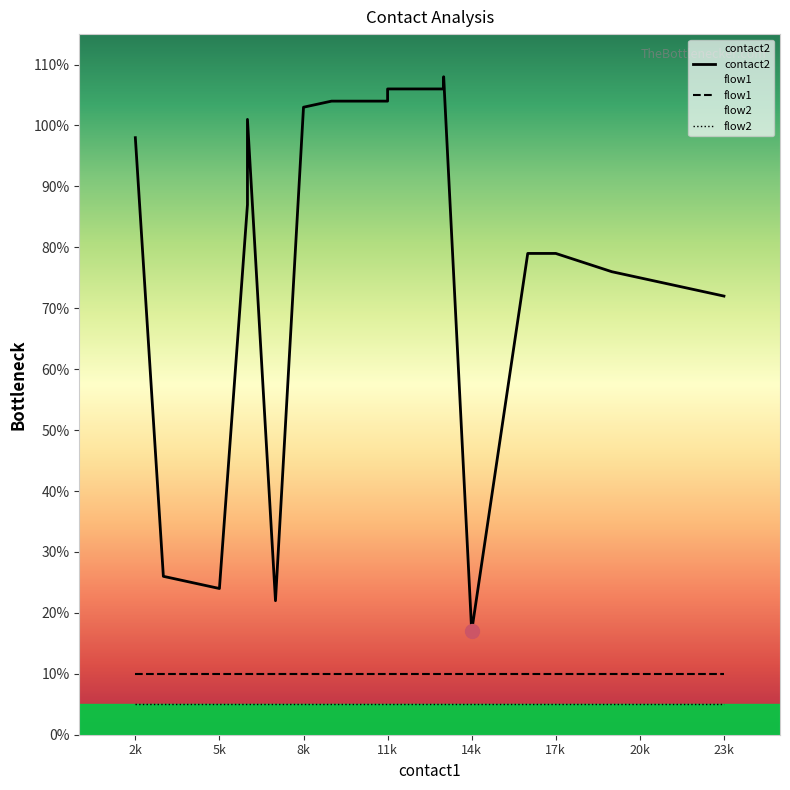

How many values in the contact2 series exceed 89?

9